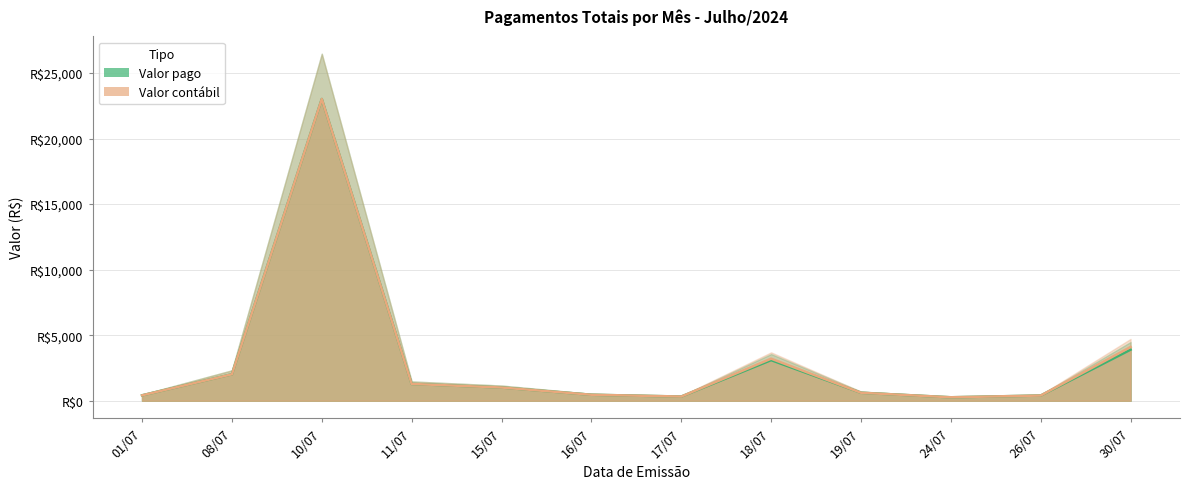

What is the label of the 2nd point from the left?

08/07